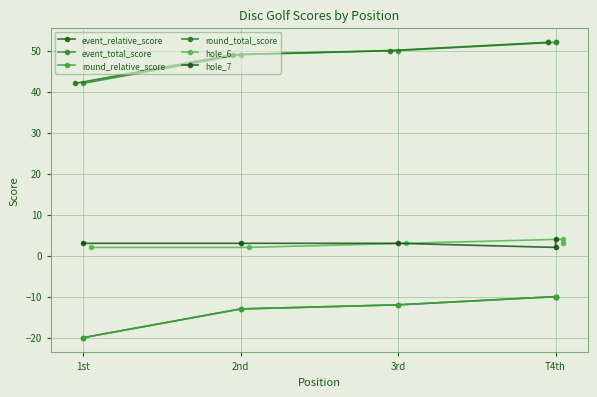

Between 1st and 3rd, which is larger?

3rd